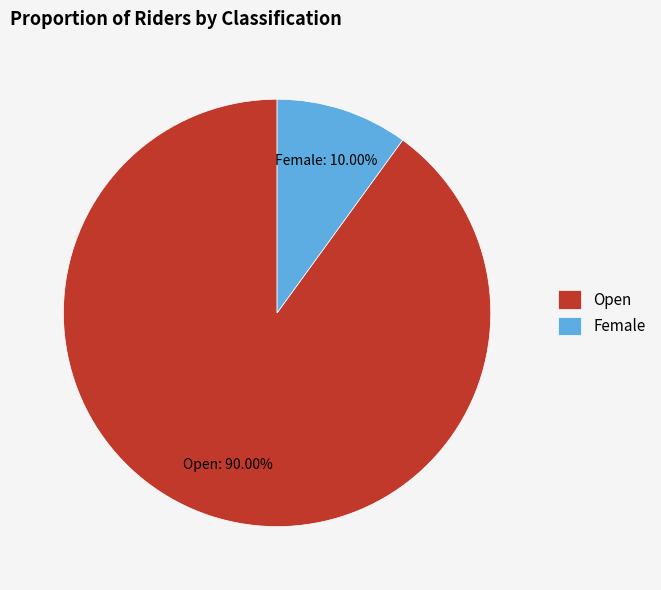

How much of the chart is everything except Open?

10.0%